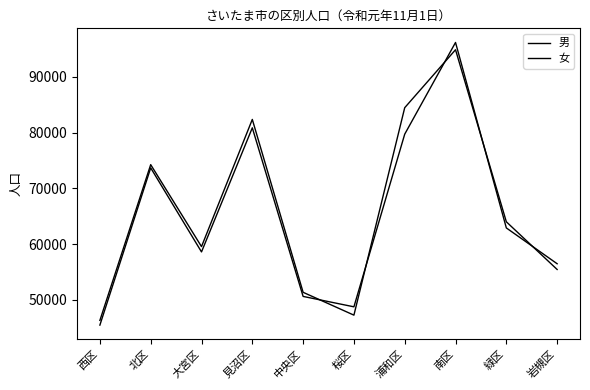

What is the maximum value for 女?

94877